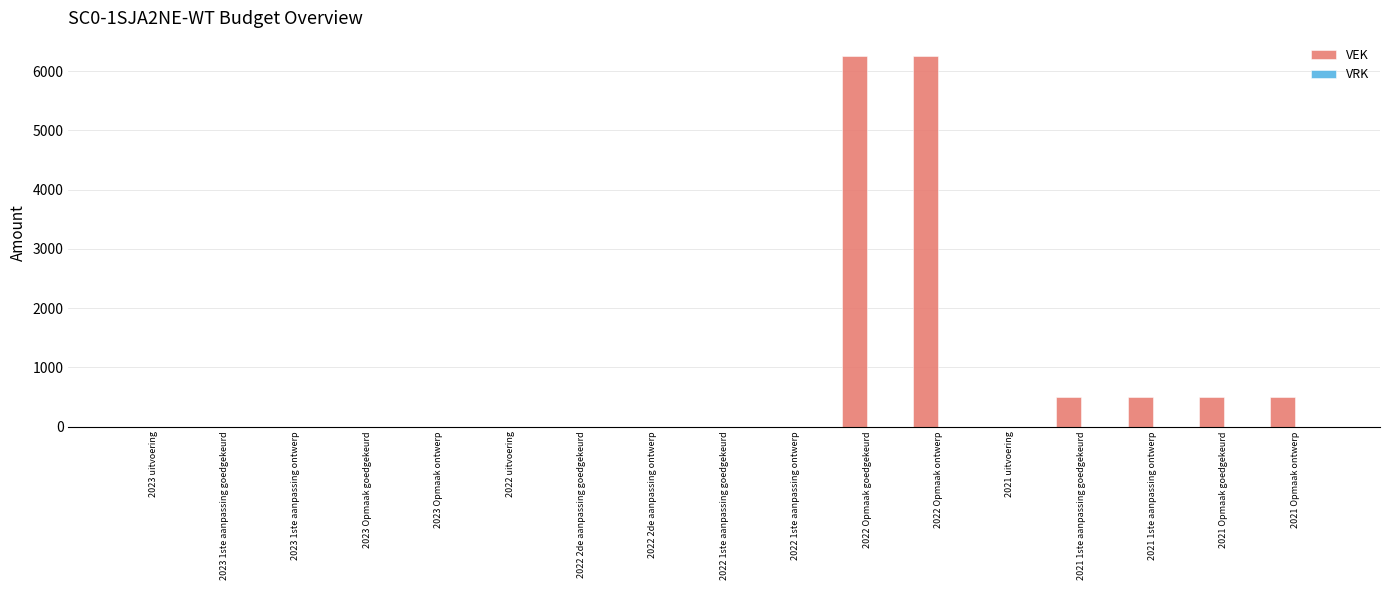

Which has a higher value, 2022 Opmaak goedgekeurd or 2021 uitvoering?

2022 Opmaak goedgekeurd